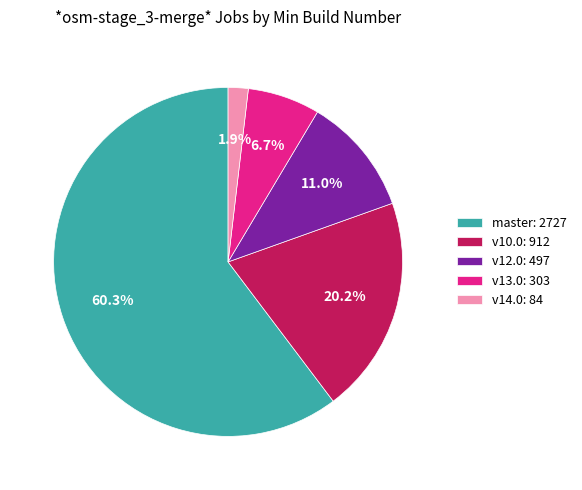

Which category has the biggest portion of the pie?

master: 2727